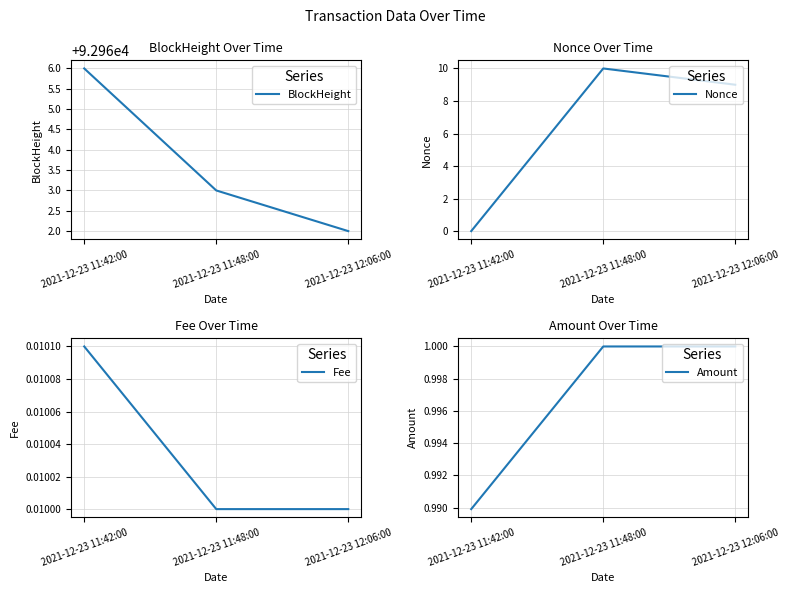

What is the spread (max minus min) of values at 2021-12-23 11:42:00?

92966.0